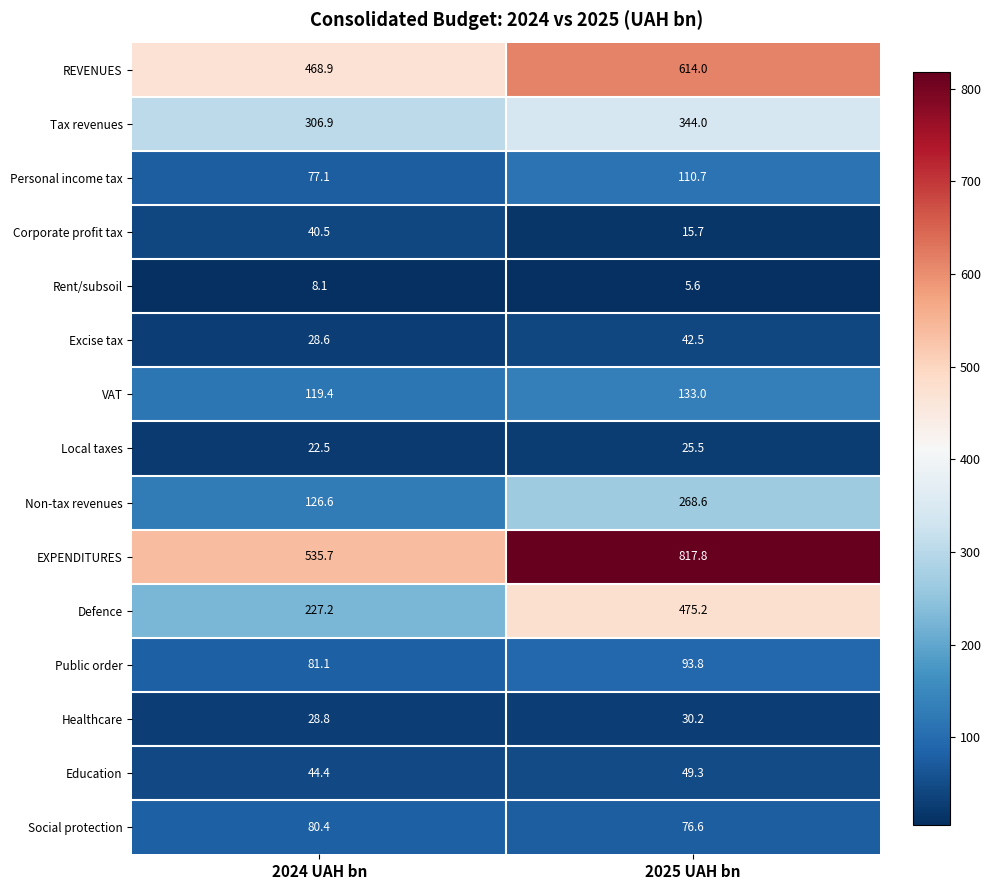

What is the minimum value for Rent/subsoil?

5.6